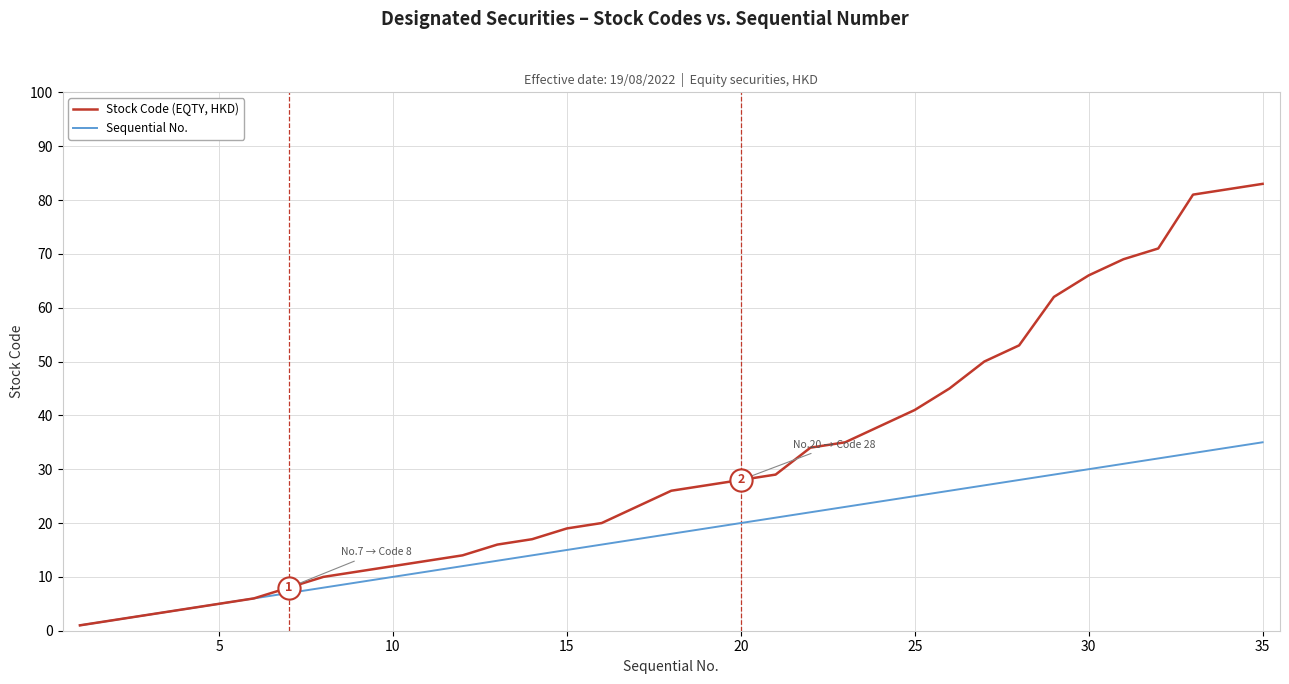

What is the maximum value for Stock Code (EQTY, HKD)?

83